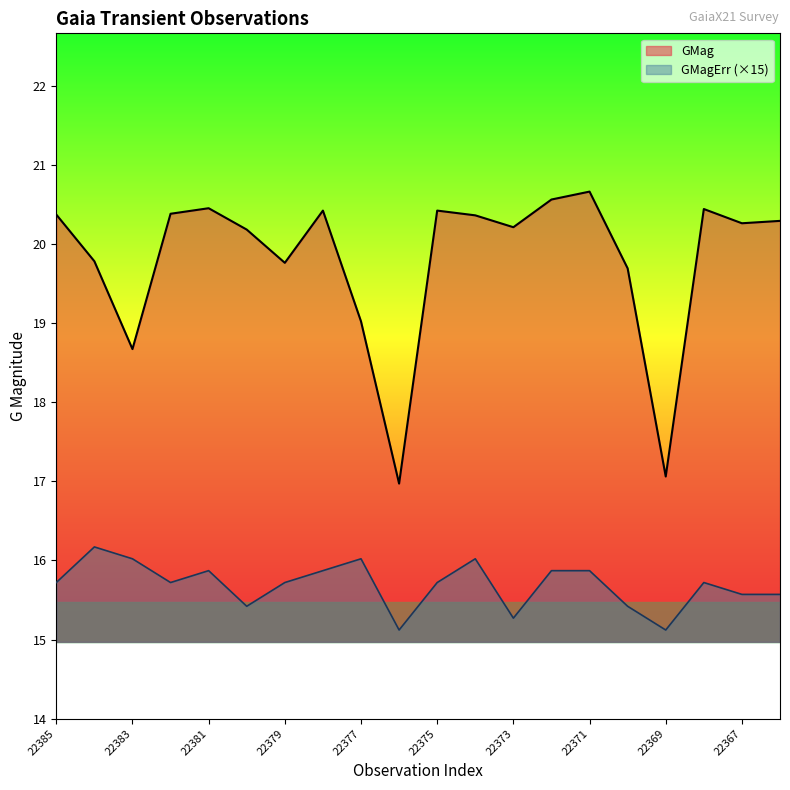

What is the difference between the highest and lowest values at GaiaX21-22384?

3.6